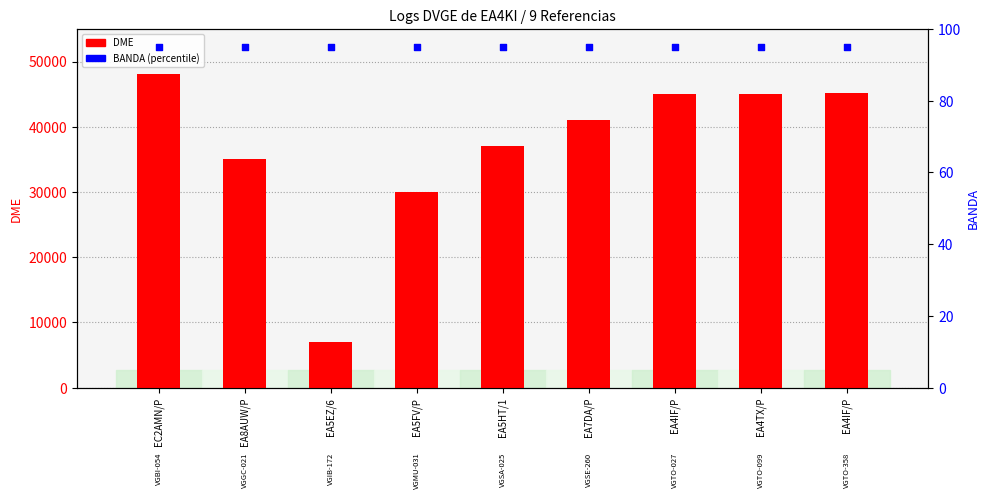

At how many categories does at least one series exceed 24757?

8